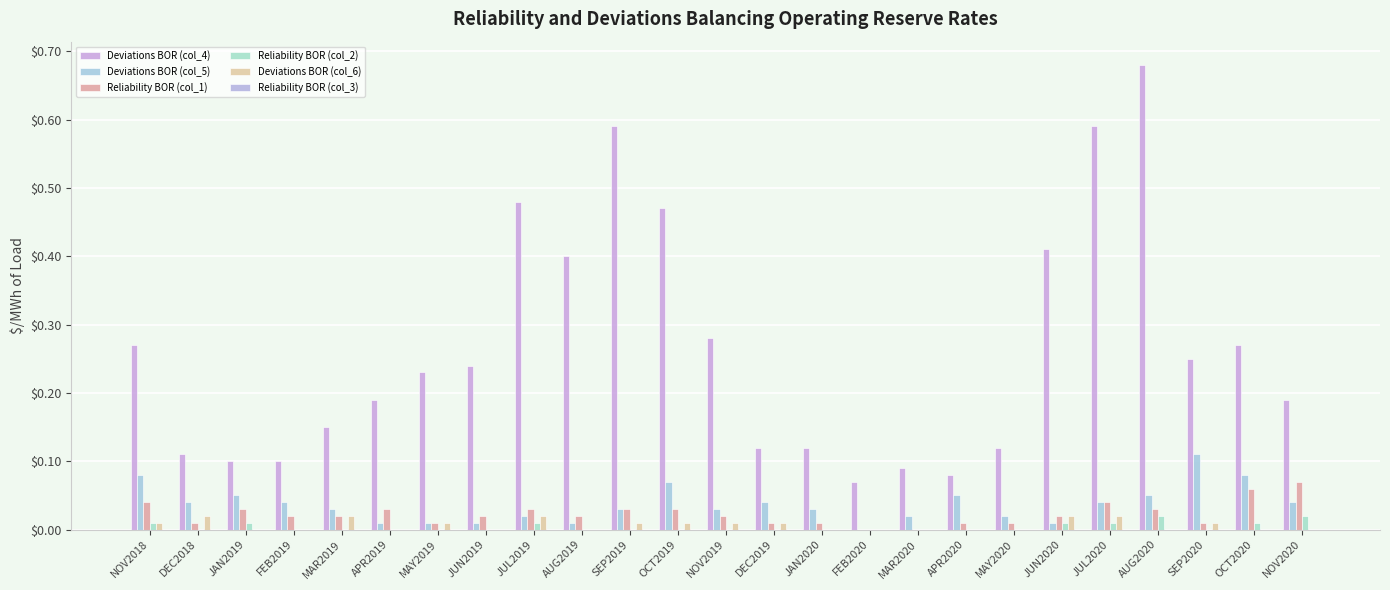

Are the bars grouped side by side (vs. stacked)?

Yes